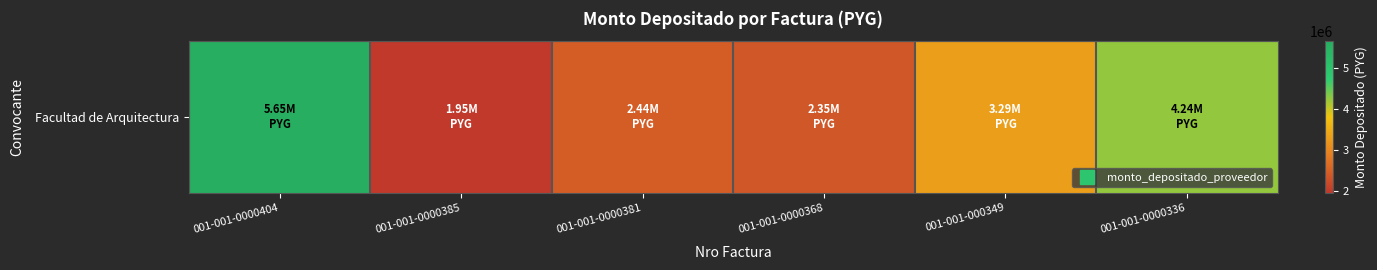

What is the sum of all values?

19916772